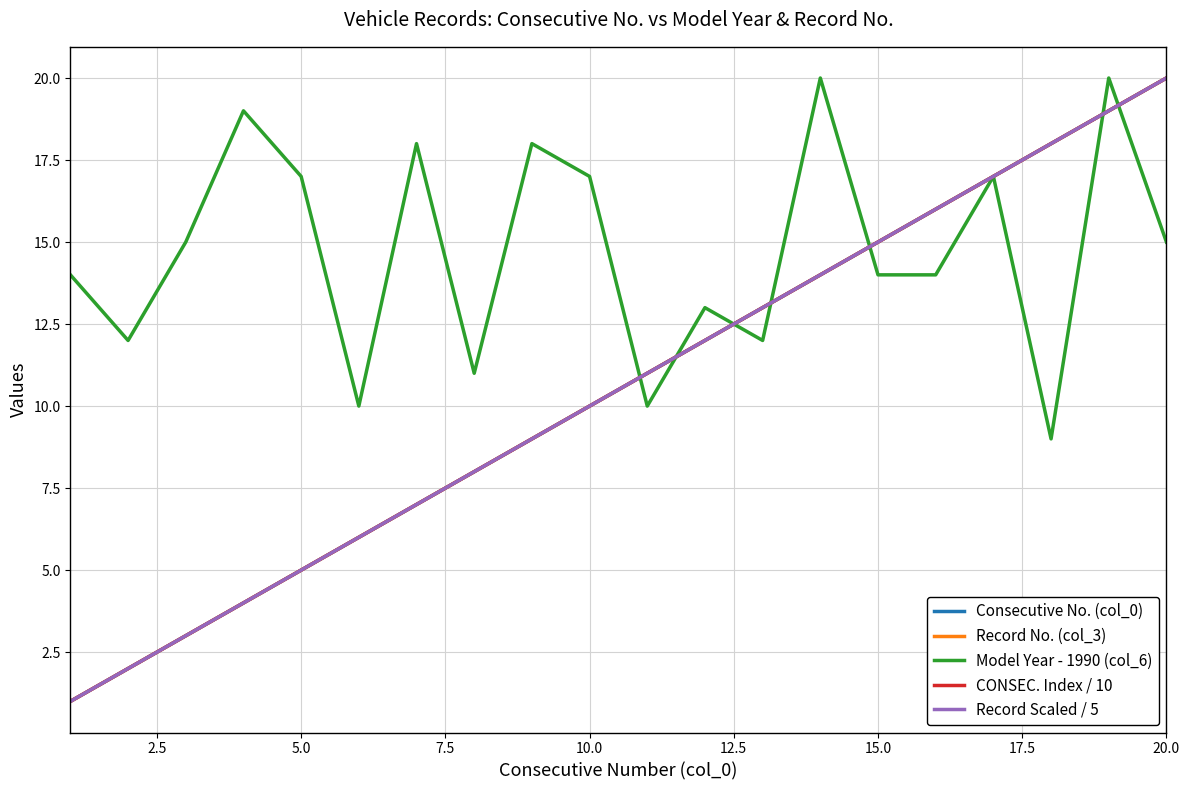

Does the chart have visible grid lines?

Yes